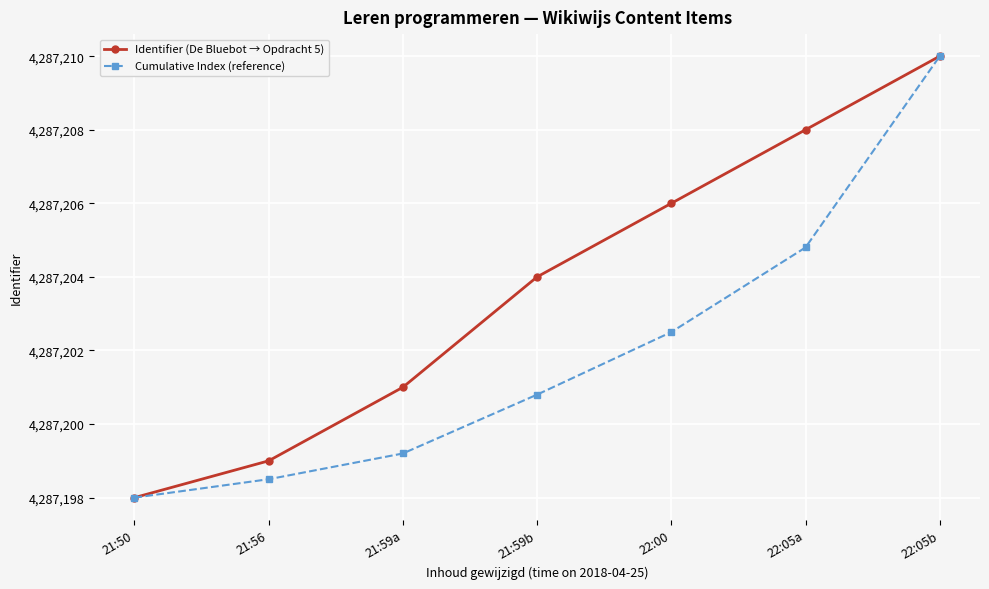

List the series in order of their overall mean, highest first.

Identifier (De Bluebot → Opdracht 5), Cumulative Index (reference)